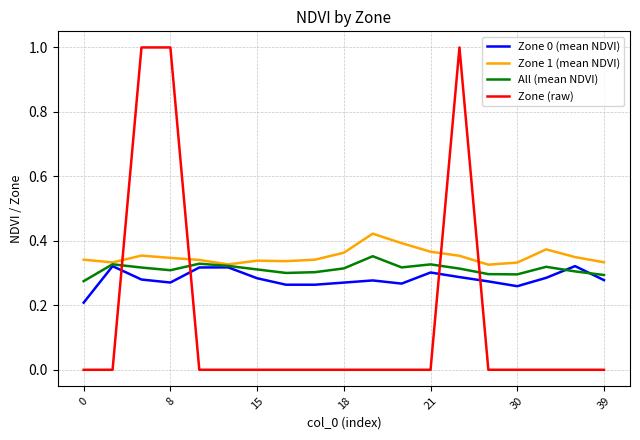

Which series has the widest spread of values?

Zone (raw)